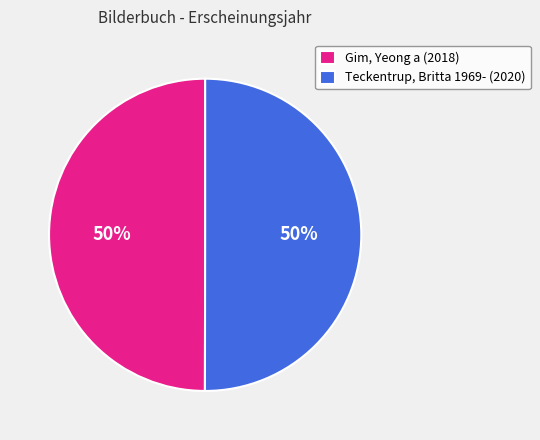

What is the ratio of the value at Gim, Yeong a to the value at Teckentrup, Britta 1969-?

1.0